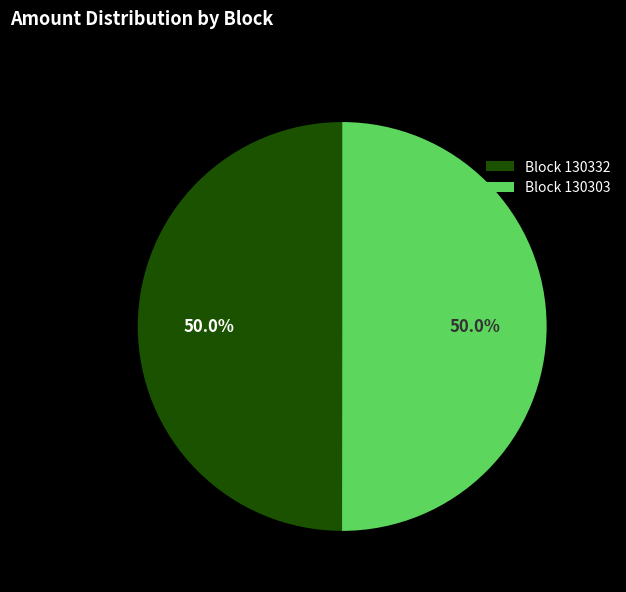

Approximately how many times larger is the value at Block 130303 compared to Block 130332?

1.0